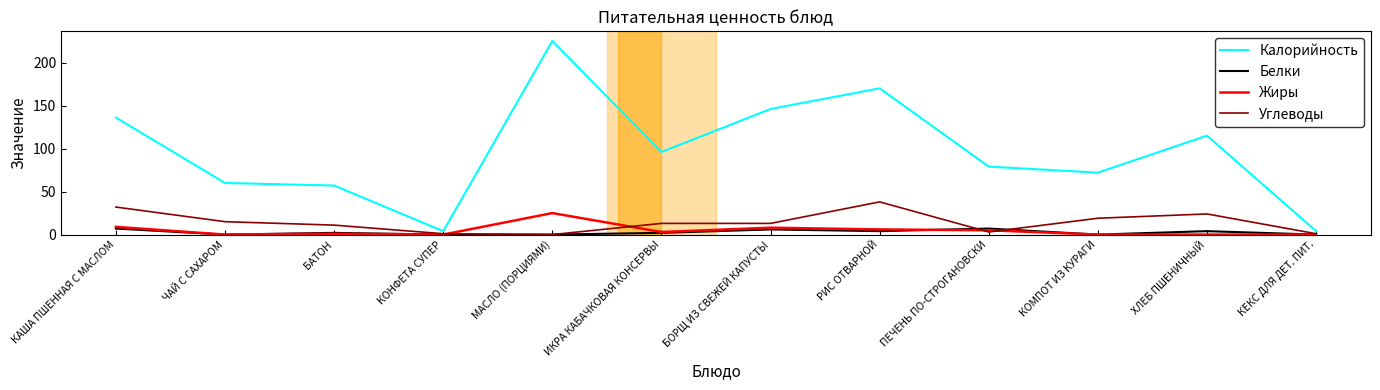

What is the total value across all series at ЧАЙ С САХАРОМ?

75